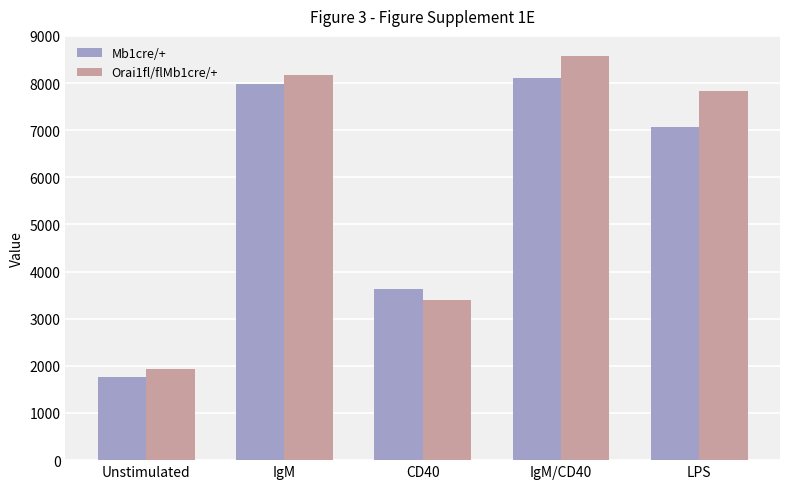

What is the label of the 2nd bar from the right?

IgM/CD40